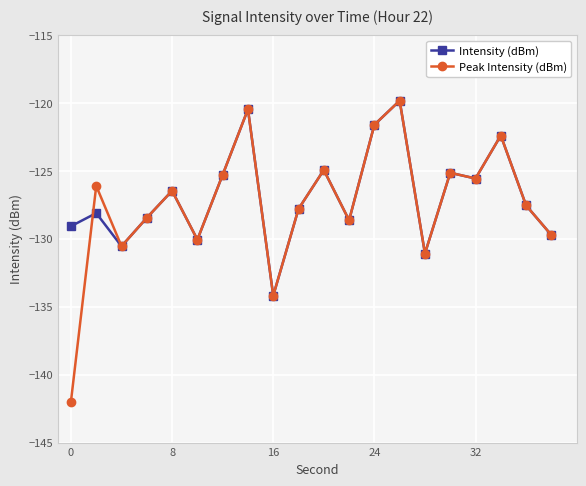

What is the value of the Peak Intensity (dBm) point at the 20th from the left?

-129.7